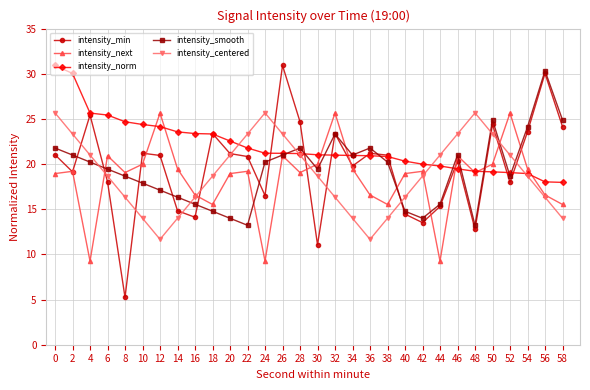

Count the number of categories in the chart.

30